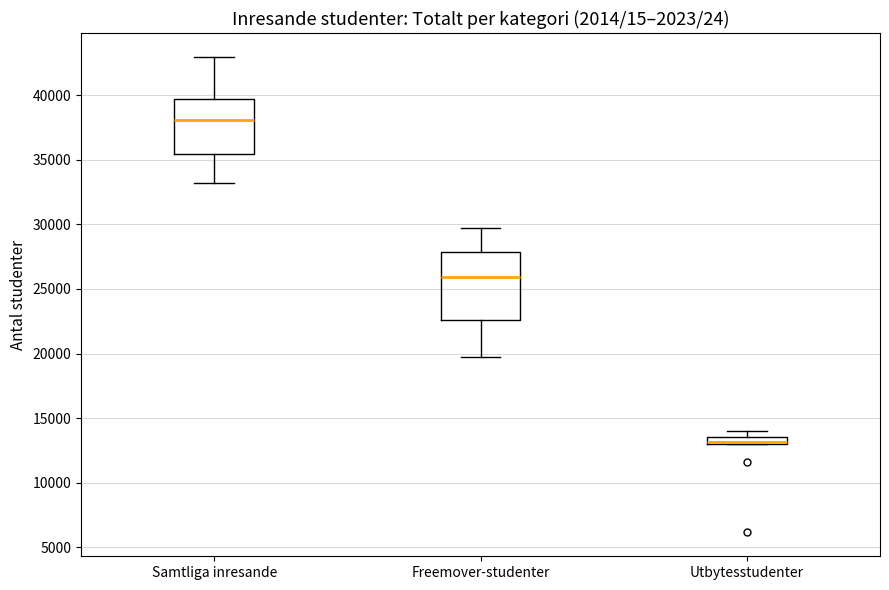

Comparing the boxes themselves (not the whiskers), which one is the tallest?

Freemover-studenter